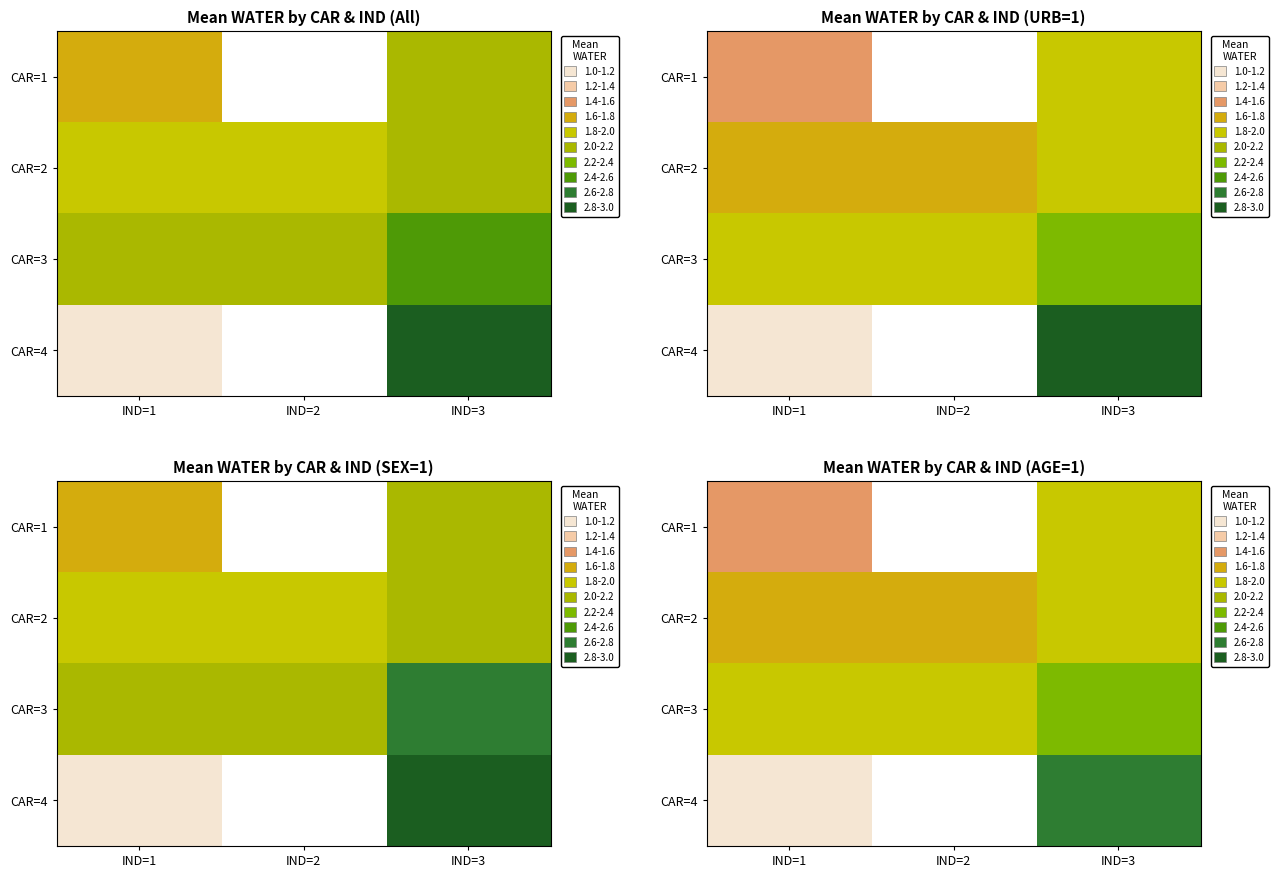

Which series has the largest range (max minus min)?

CAR=4